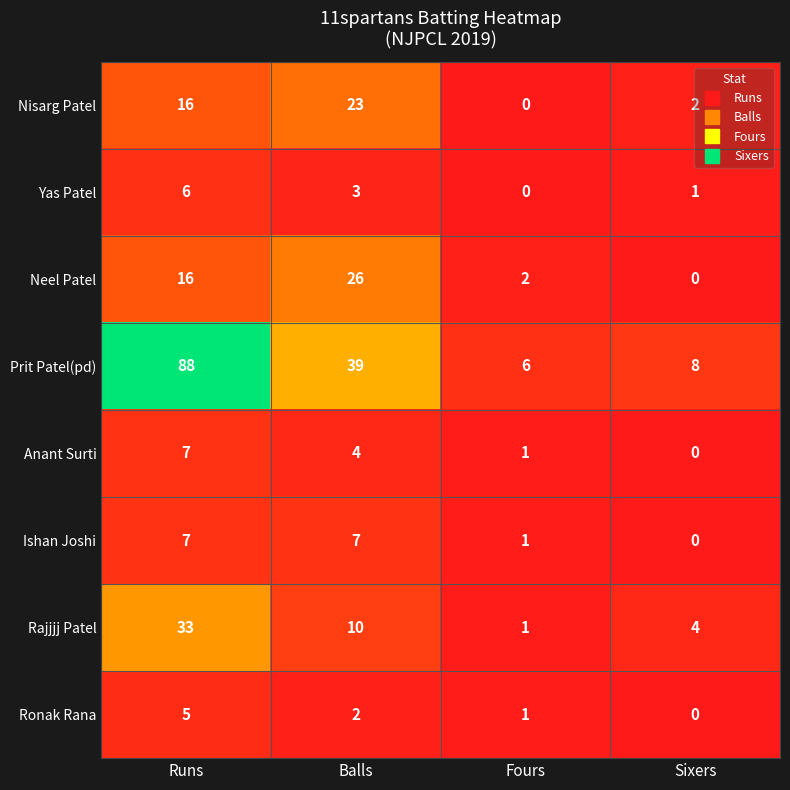

Which series has the widest spread of values?

Prit Patel(pd)